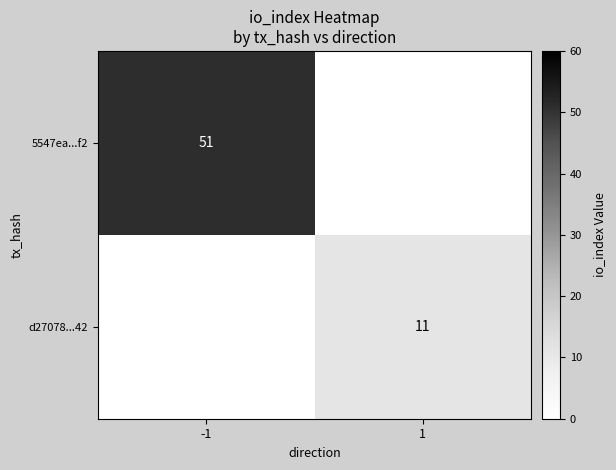

Is the value of 5547ea...f2 at -1 greater than the value of d27078...42 at 1?

Yes